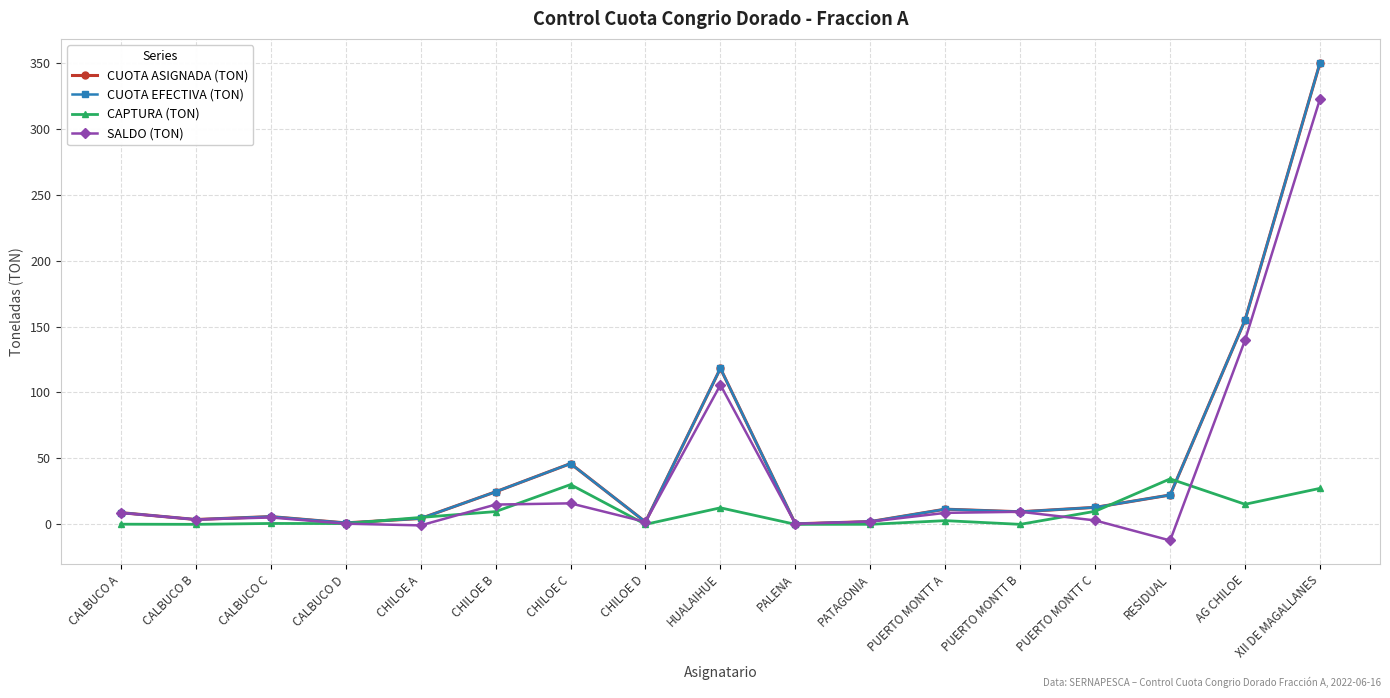

Does the chart have visible grid lines?

Yes